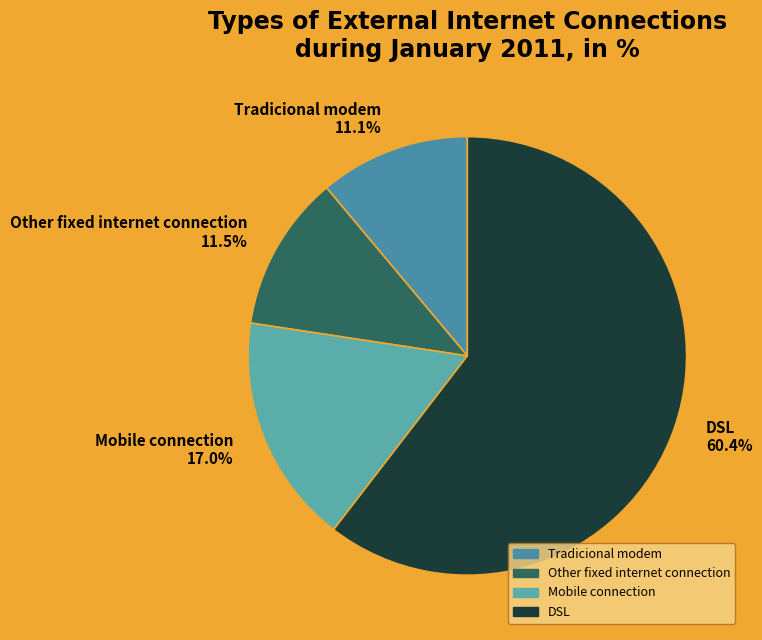

Count the number of slices in the pie.

4